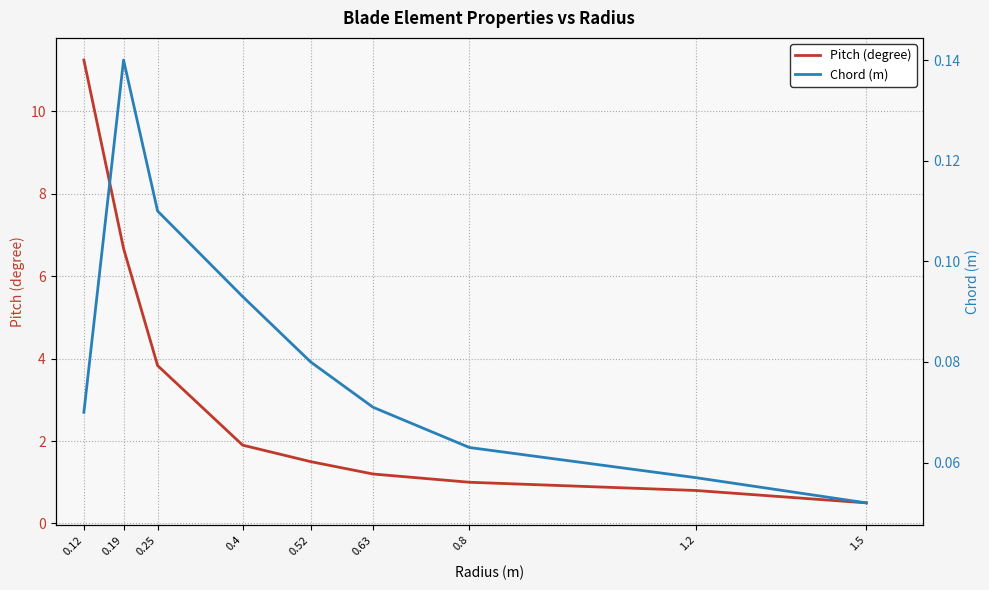

The Pitch (degree) series shows 1.9 at 0.25. True or false?

False